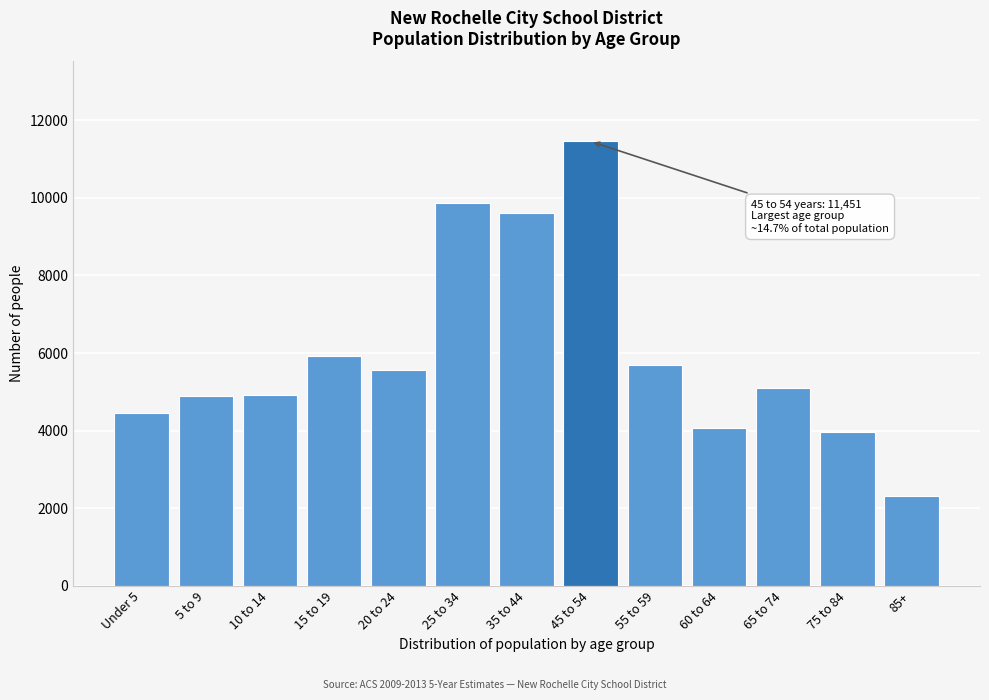

What is the change in value from 15 to 19 to 35 to 44?

+3672